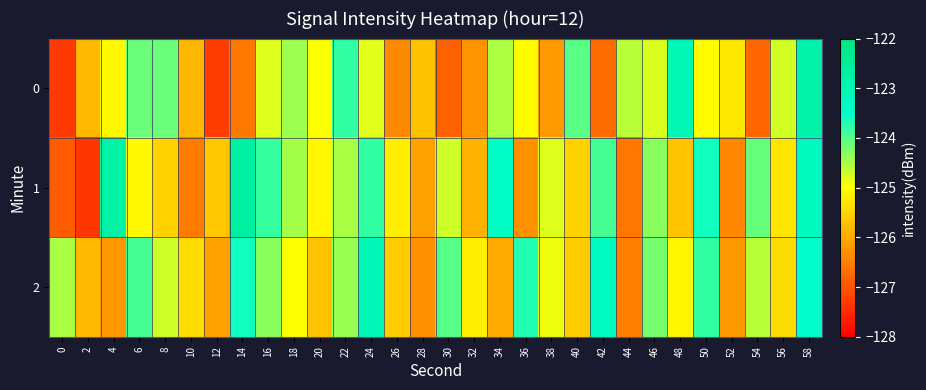

At 58, list the series in order from largest to smallest.

0, 1, 2